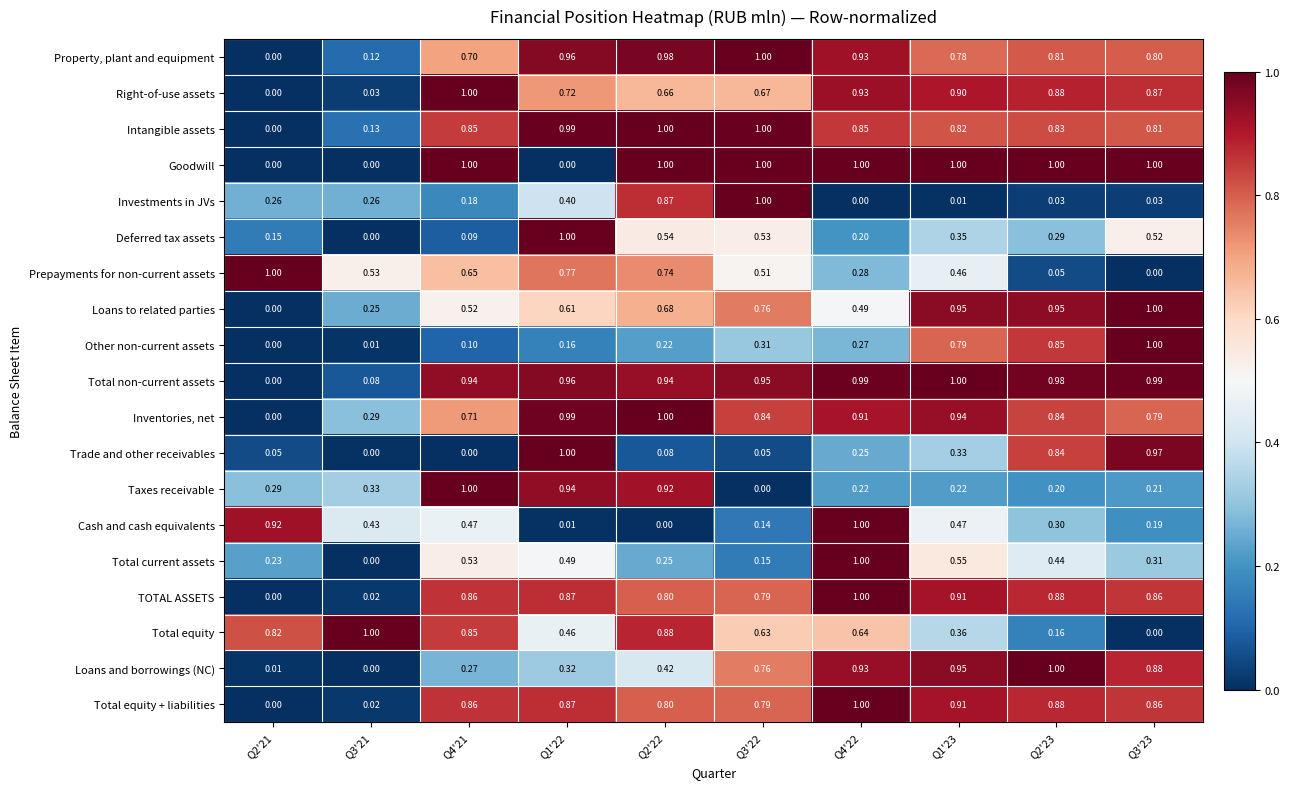

Between Q3'22 and Q3'23, which series saw the biggest shift?

Investments in JVs